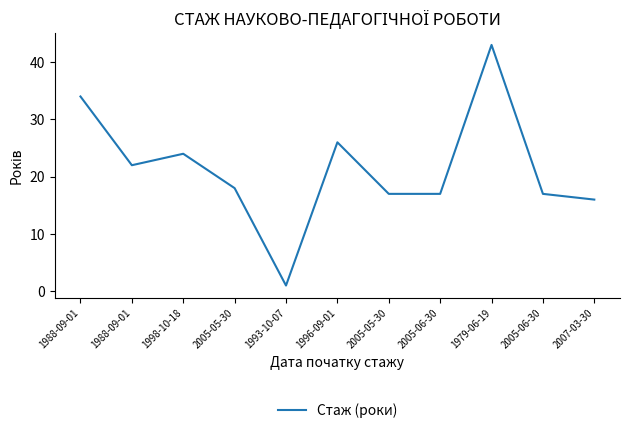

How many lines are shown in the chart?

1